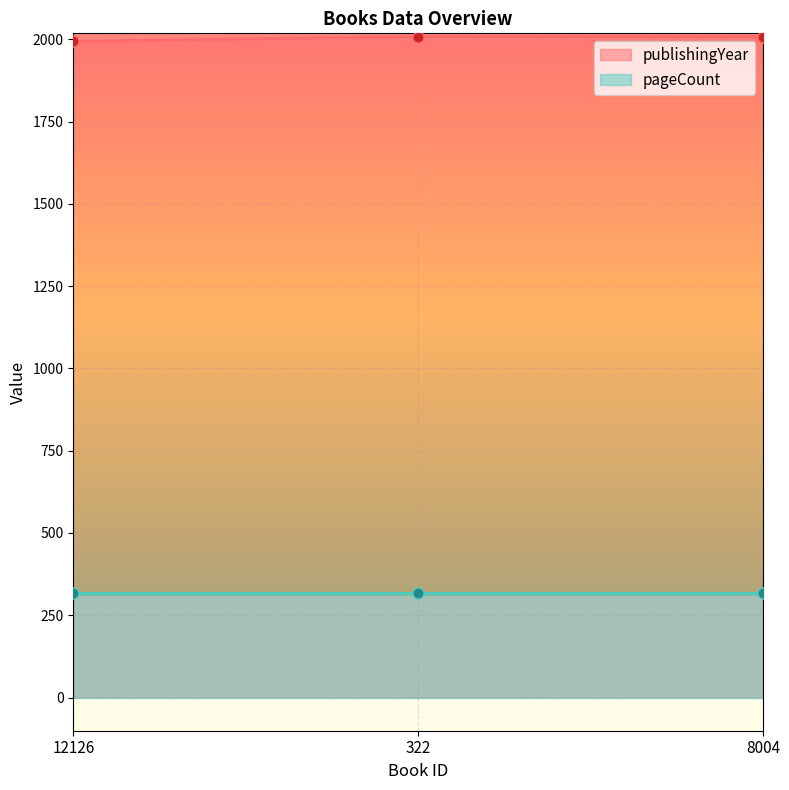

Between 12126 and 322, which is larger?

322